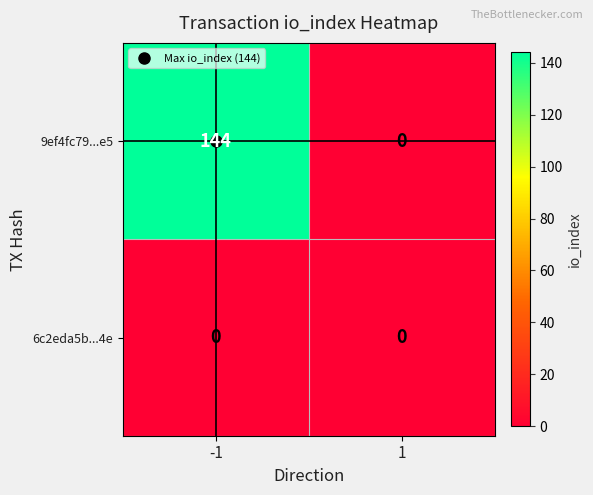

What is the spread (max minus min) of values at -1?

144